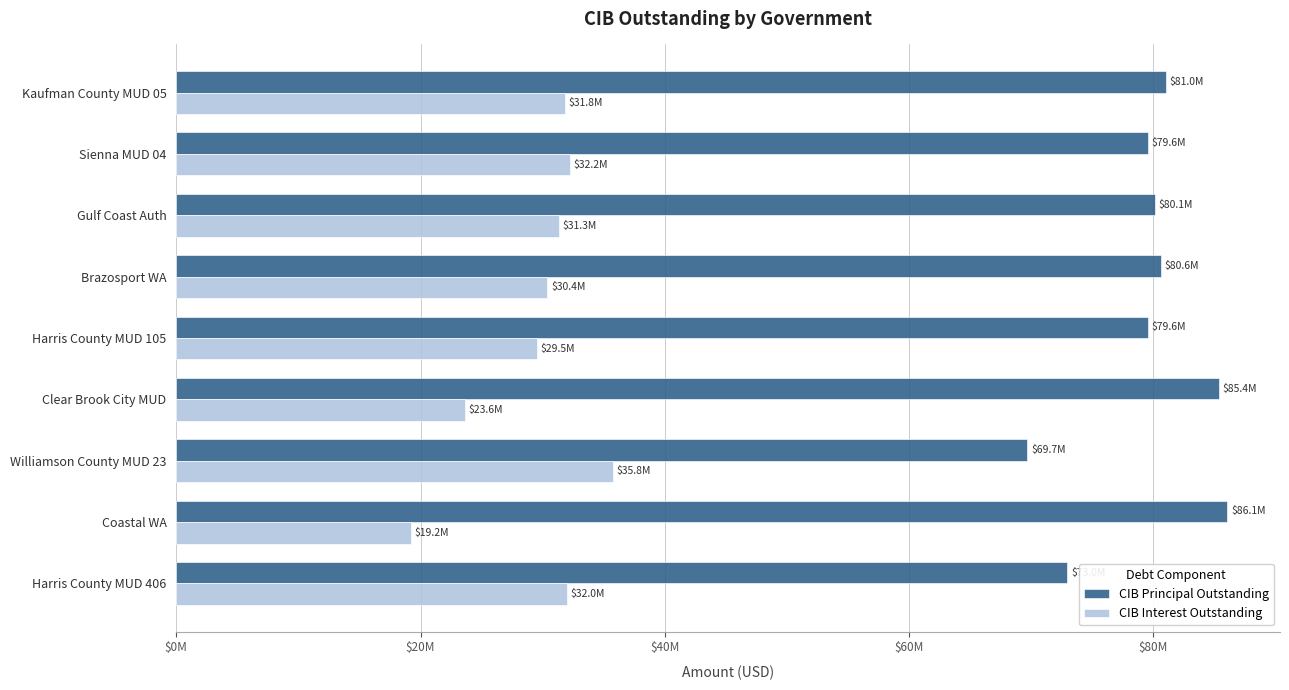

What are all the series names shown in the legend?

CIB Principal Outstanding, CIB Interest Outstanding